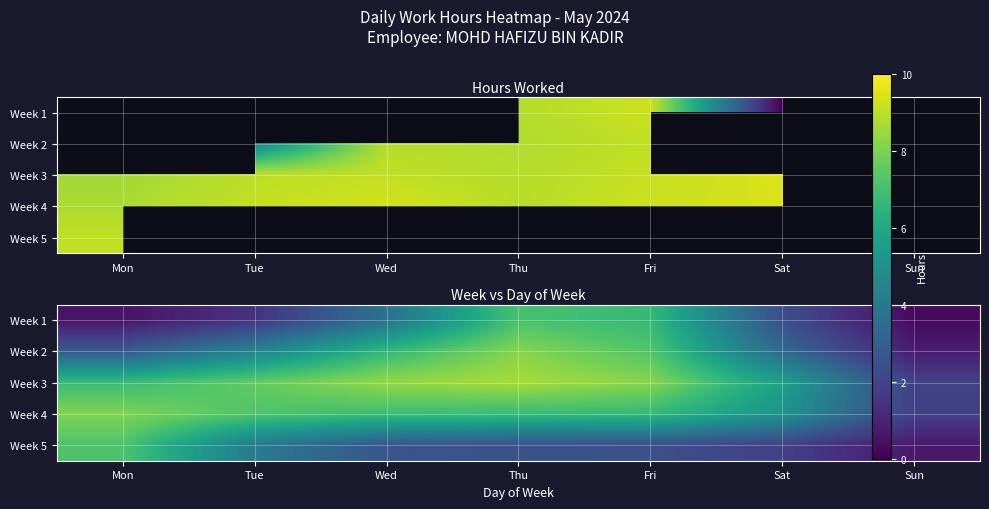

What is the minimum value for Week 1?

0.3